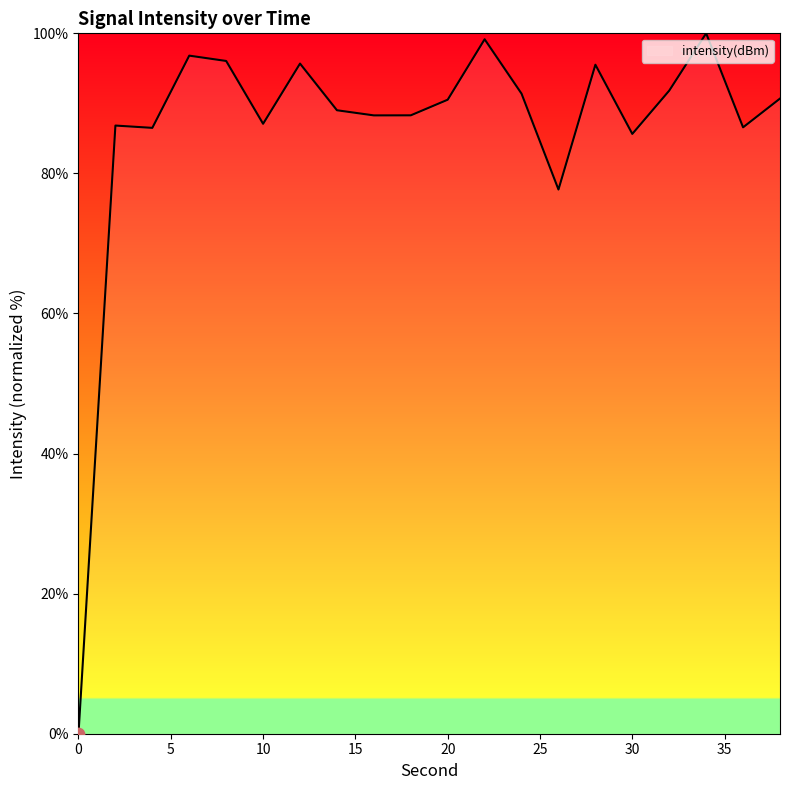

What is the greatest value displayed?

100.0